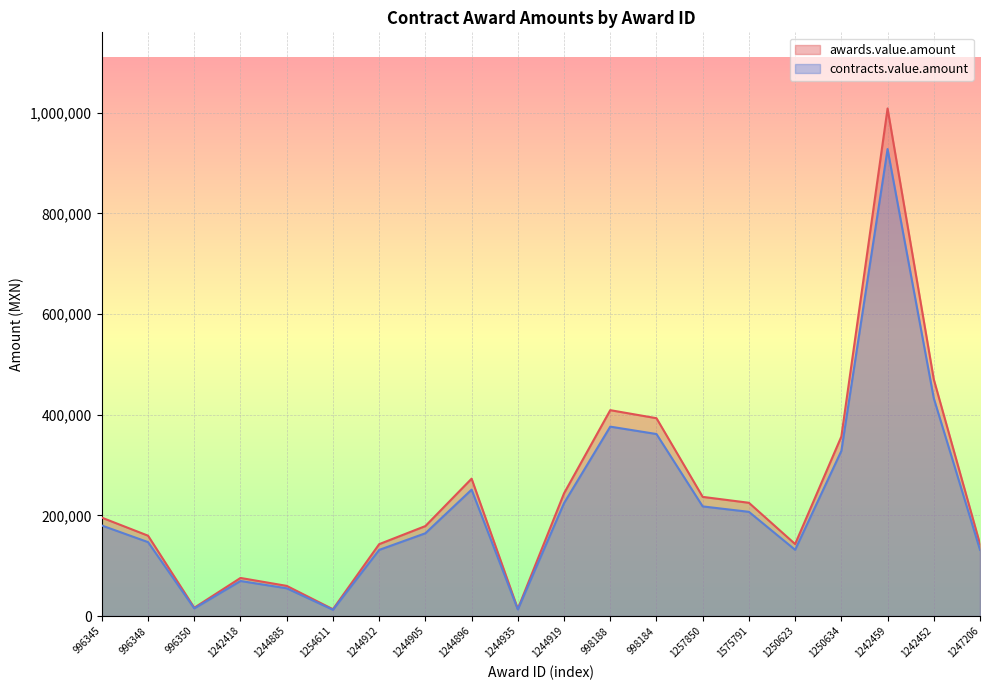

Where is the first local maximum for contracts.value.amount?

1242418